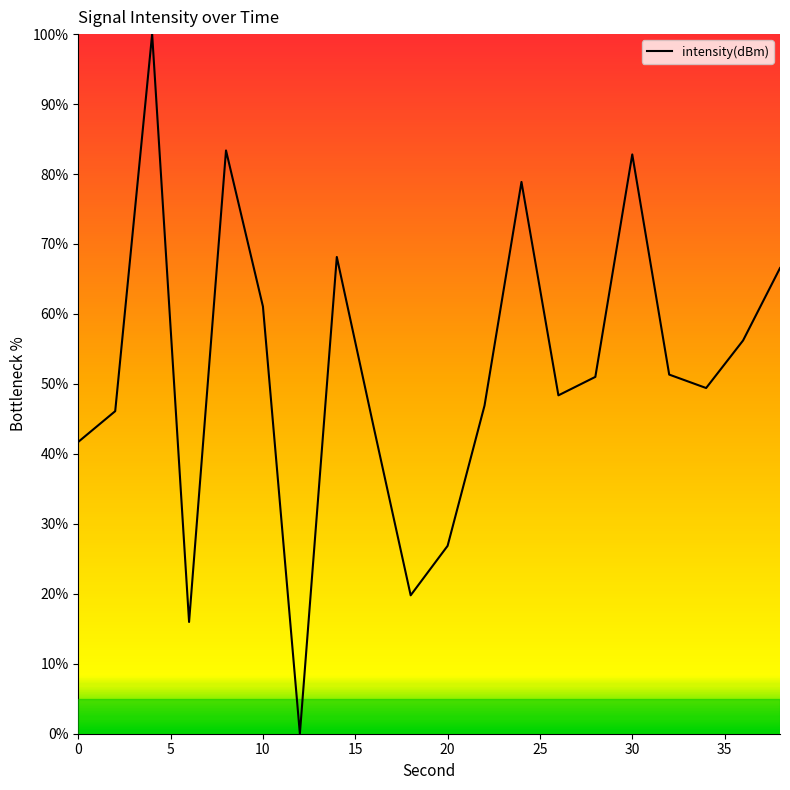

What is the maximum value shown in the chart?

100.0